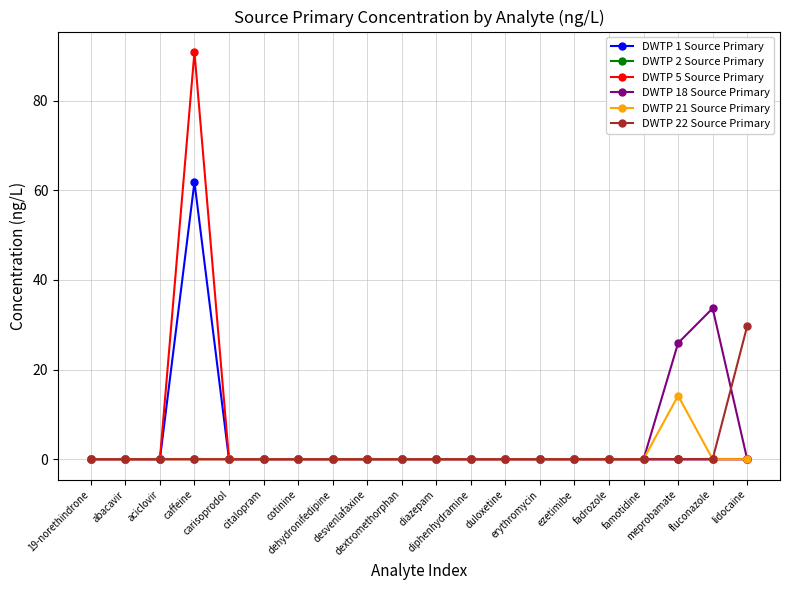

Which series has the largest range (max minus min)?

DWTP 5 Source Primary